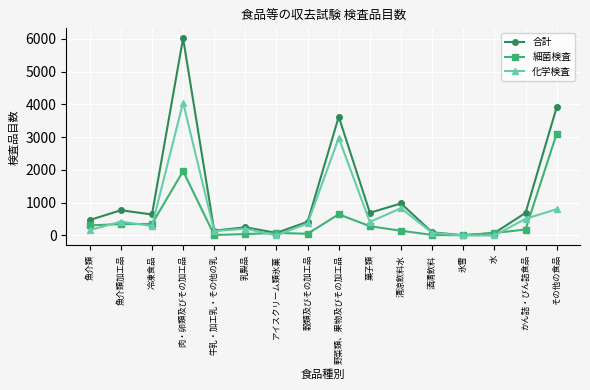

True or false: 合計 has more than 0 interior local peaks.

True